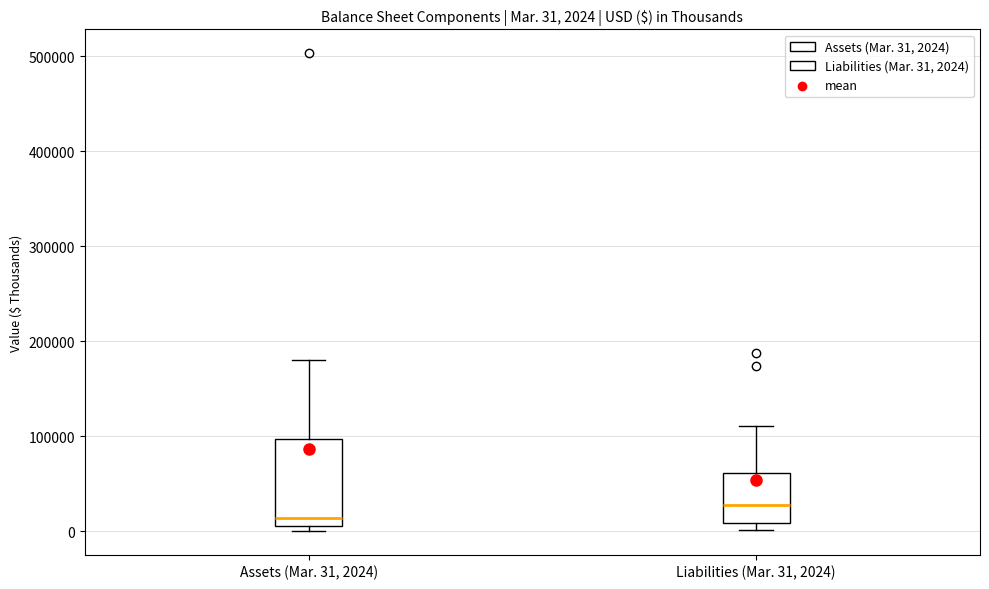

Which box has the lowest median line?

Assets (Mar. 31, 2024)